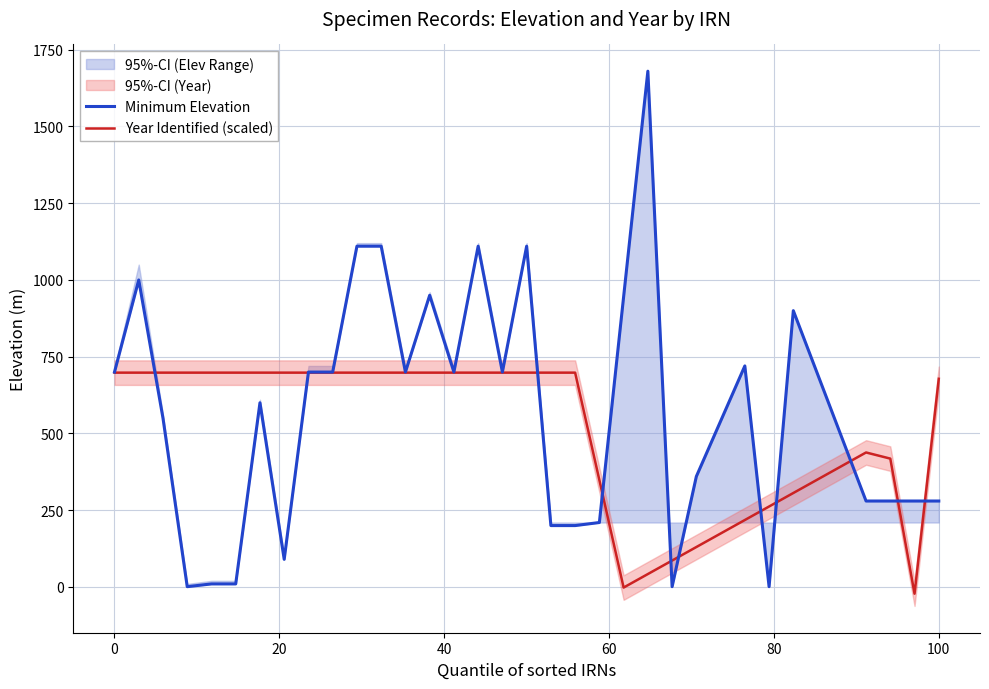

The Year Identified (scaled) series shows 421.8 at 28. True or false?

False